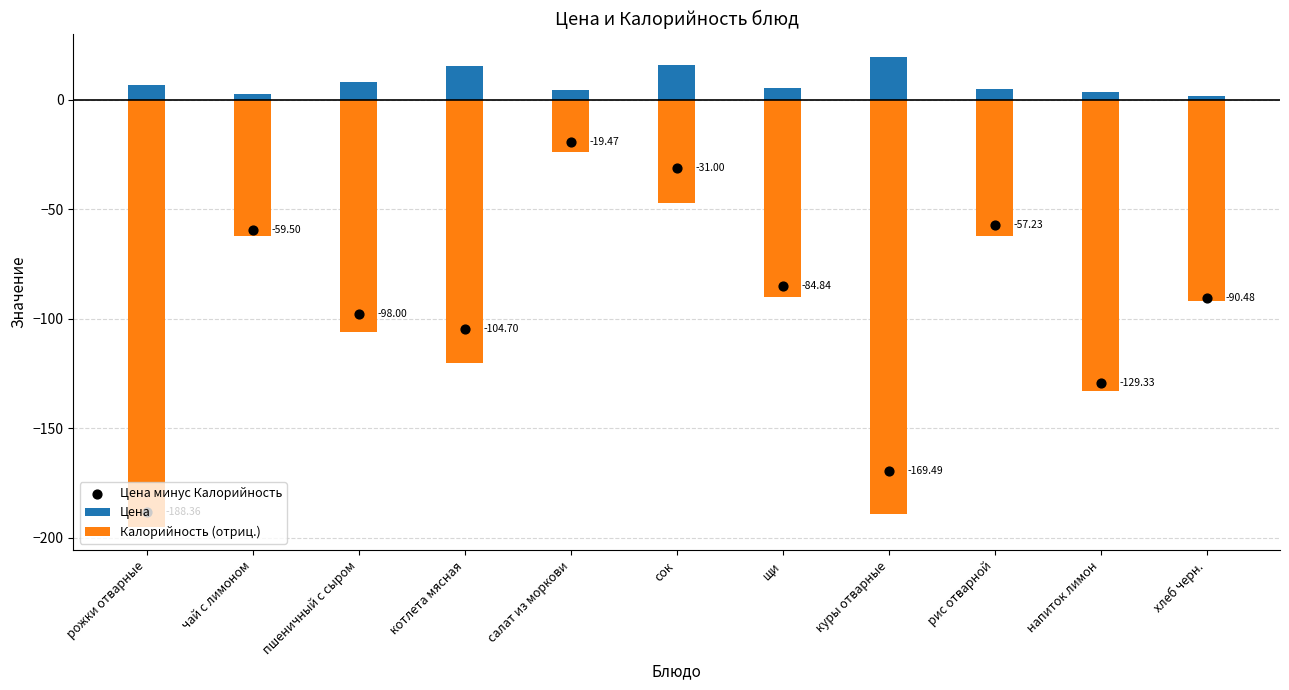

What is the total value across all series at рис отварной?

-114.5